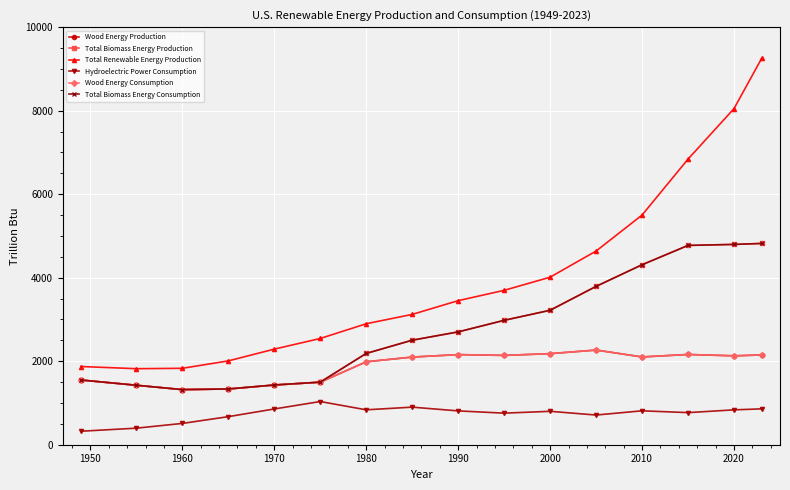

What is the sum of all Wood Energy Production values?

29925.6